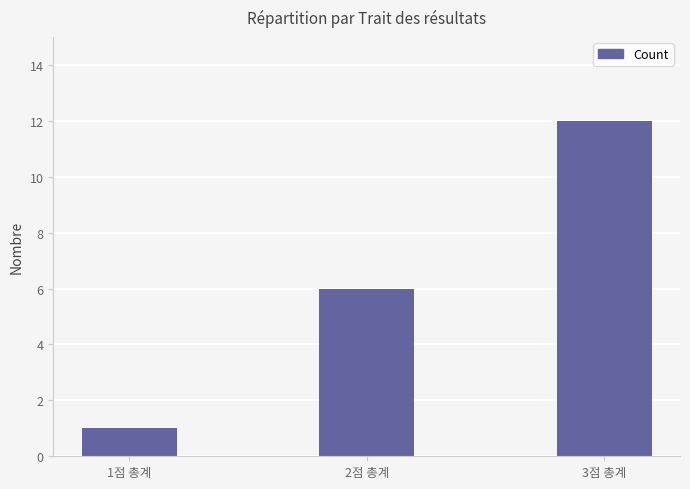

What is the change in value from 2점 총계 to 3점 총계?

+6